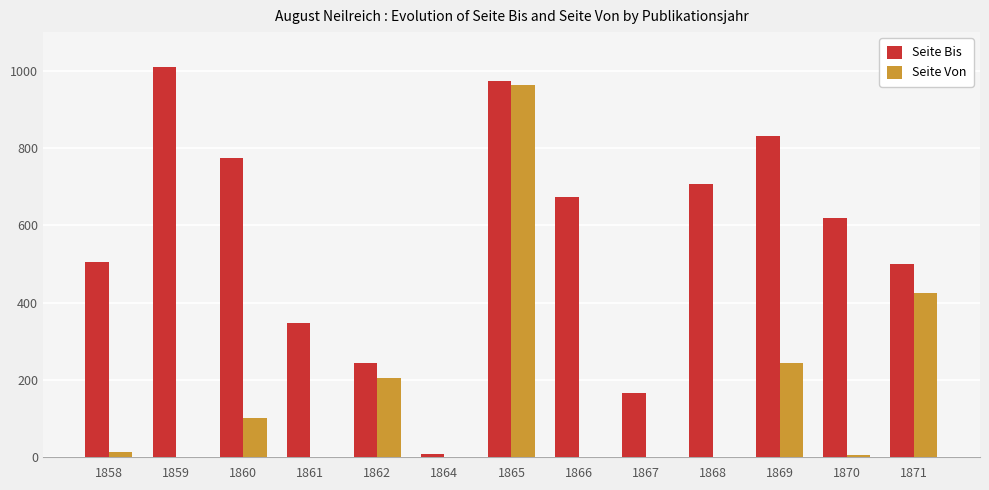

Between 1865 and 1869, which series saw the biggest shift?

Seite Von